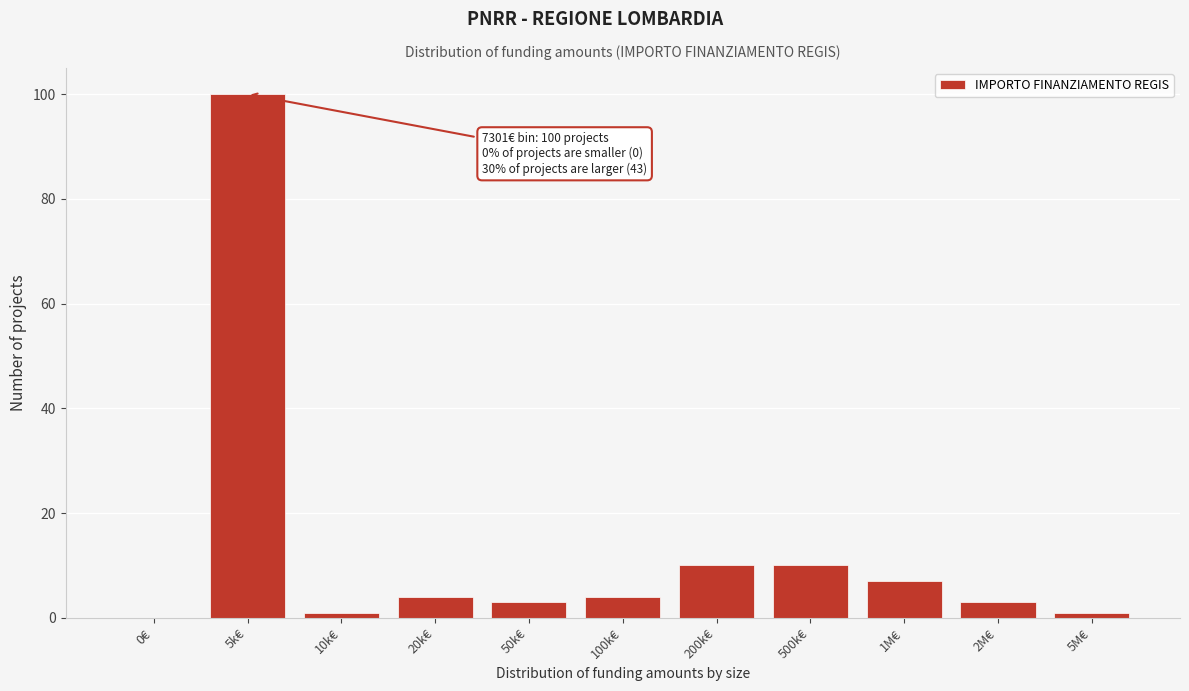

Reading left to right, what are all the values shown in this chart?

0€=0	5k€=100	10k€=1	20k€=4	50k€=3	100k€=4	200k€=10	500k€=10	1M€=7	2M€=3	5M€=1